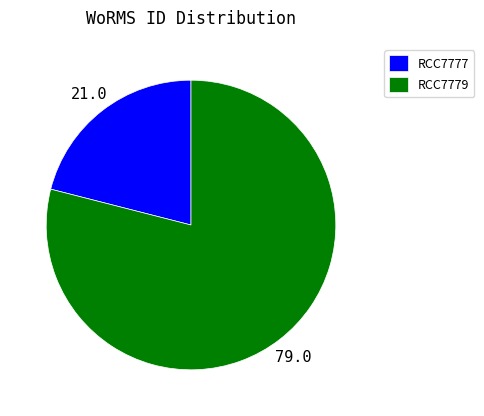

Between RCC7779 and RCC7777, which is larger?

RCC7779